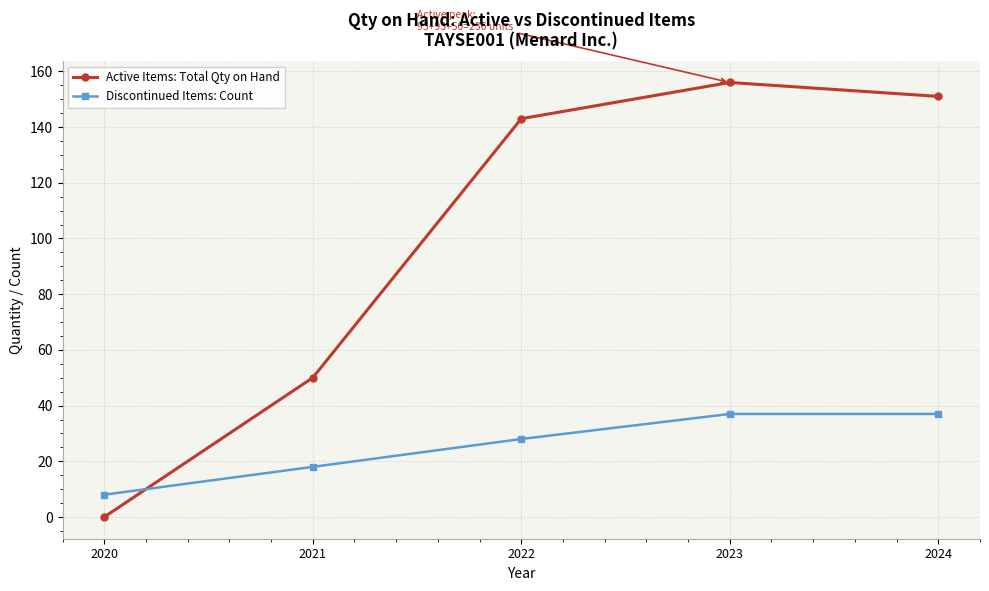

Is this an area chart (filled region under the line)?

No